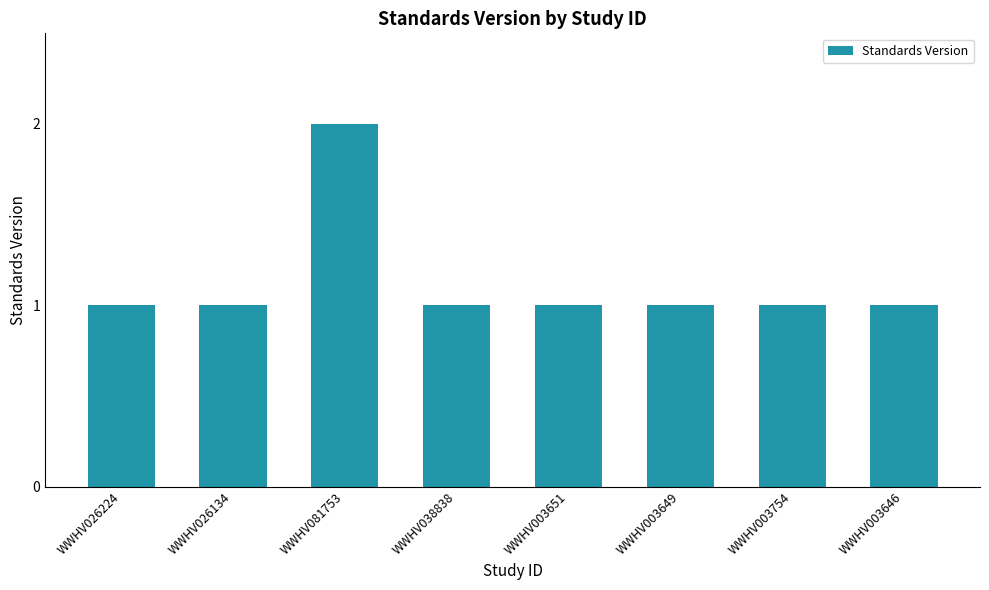

What is the sum of all values?

9